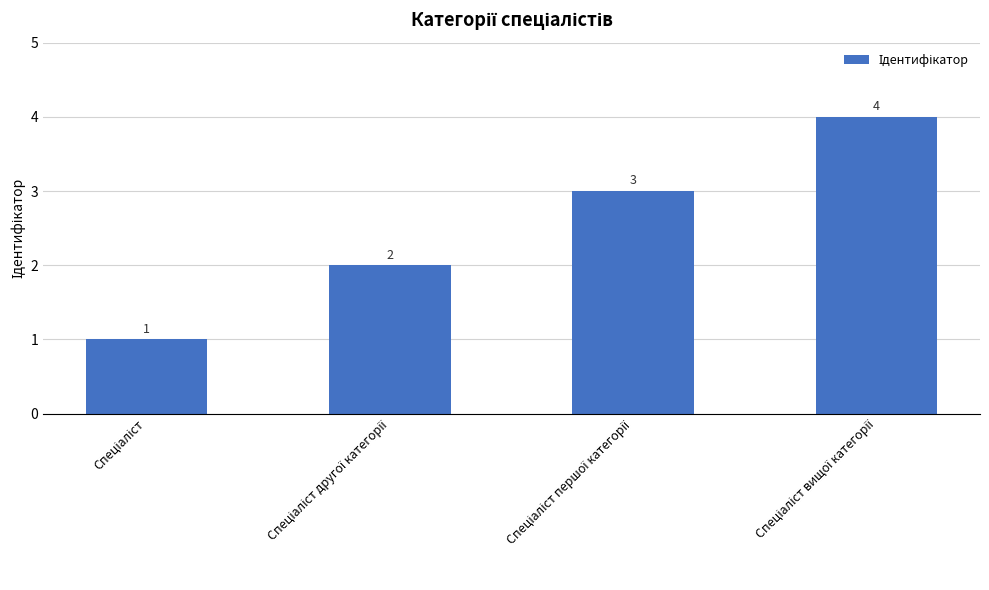

Does the chart contain stacked bars?

No